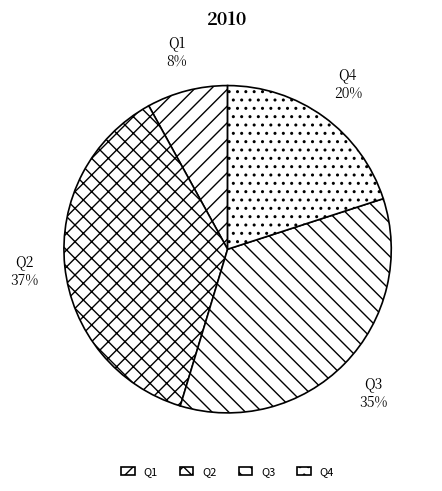

To the nearest percent, what portion does Q4 represent?

20%